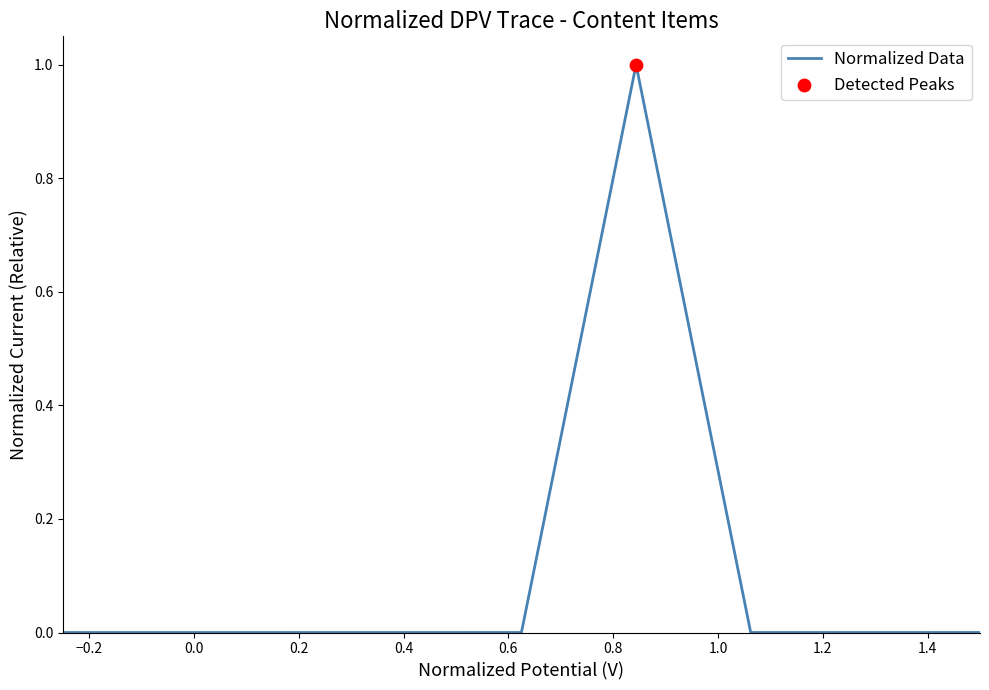

What is the maximum value shown in the chart?

1.0